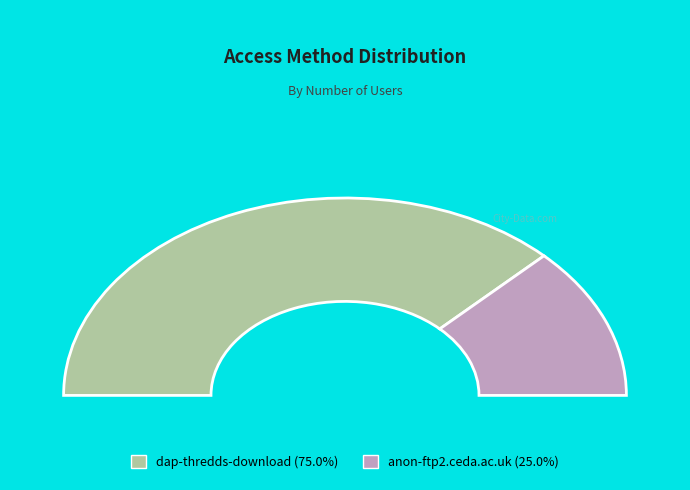

What percentage is the anon-ftp2.ceda.ac.uk slice, to the nearest percent?

25%